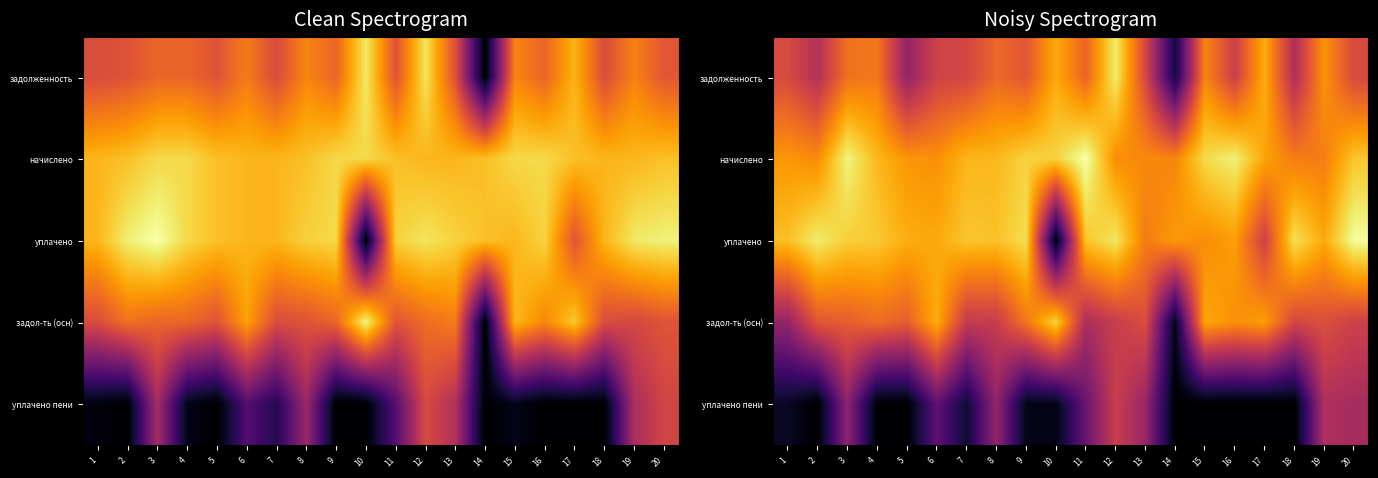

At 2, list the series in order from smallest to largest.

уплачено пени, задолженность, задол-ть (осн), начислено, уплачено